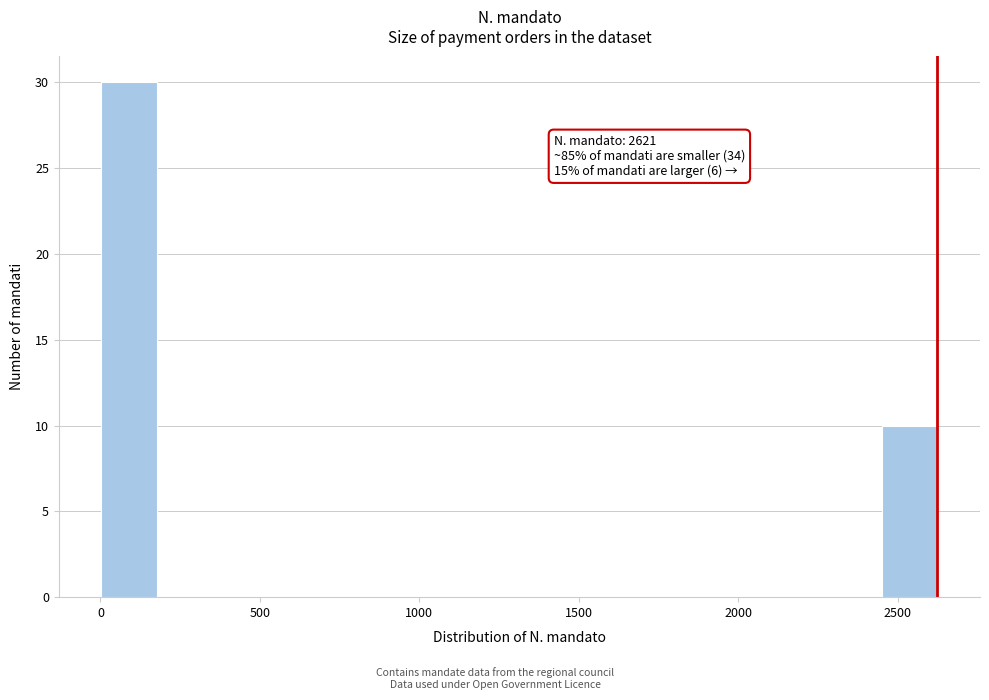

Around what value on the x-axis is the tallest bar? Give the approximate position of its centre, as read against the axis.

100